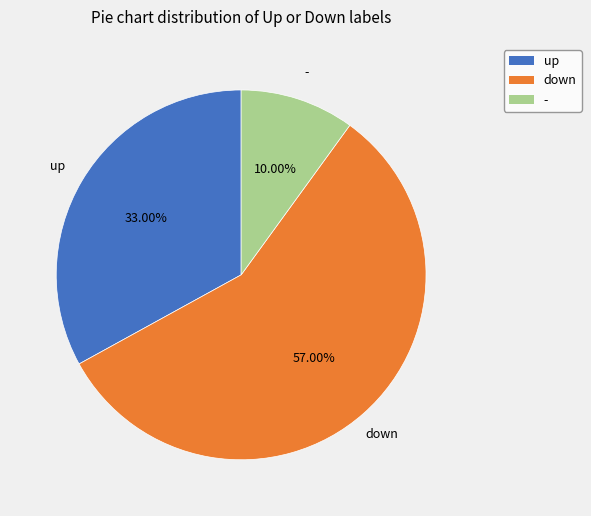

Between down and -, which is larger?

down